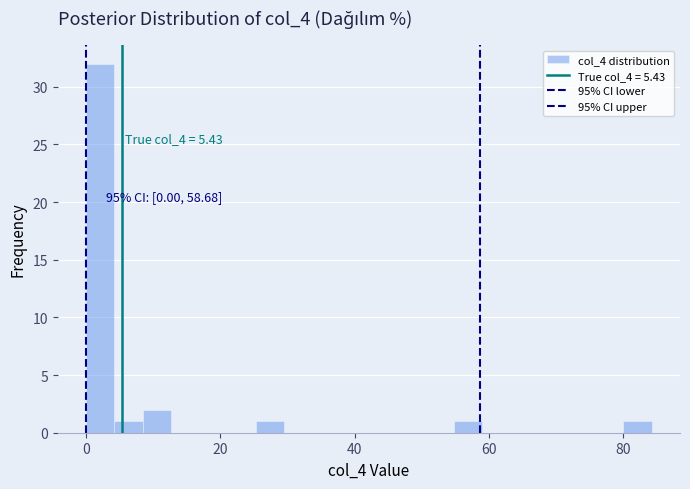

Read against the x-axis, roughly where is the centre of the tallest bar?

2